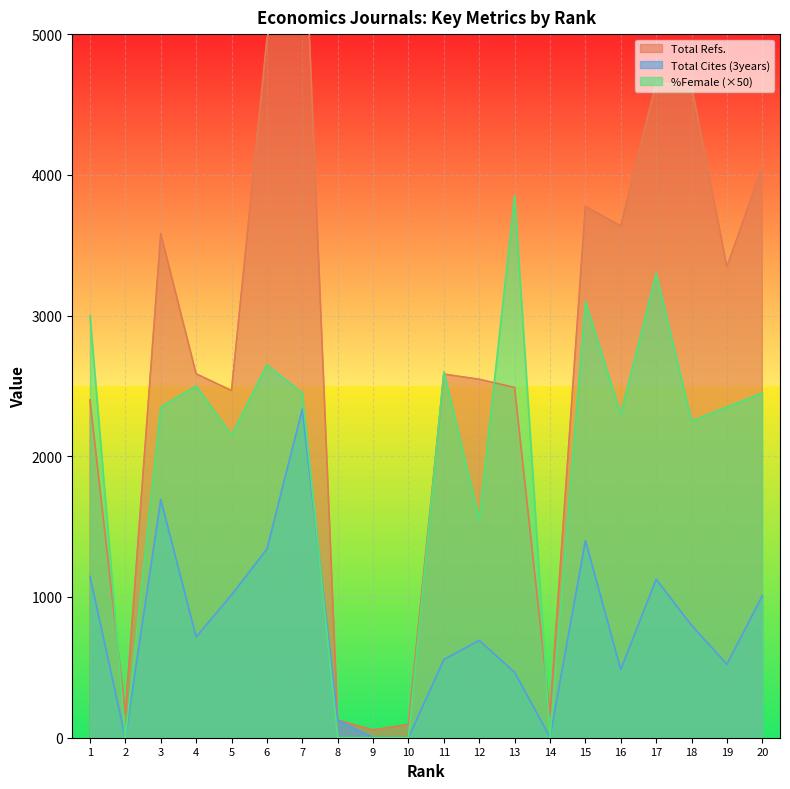

Which label corresponds to the smallest value in the chart?

2